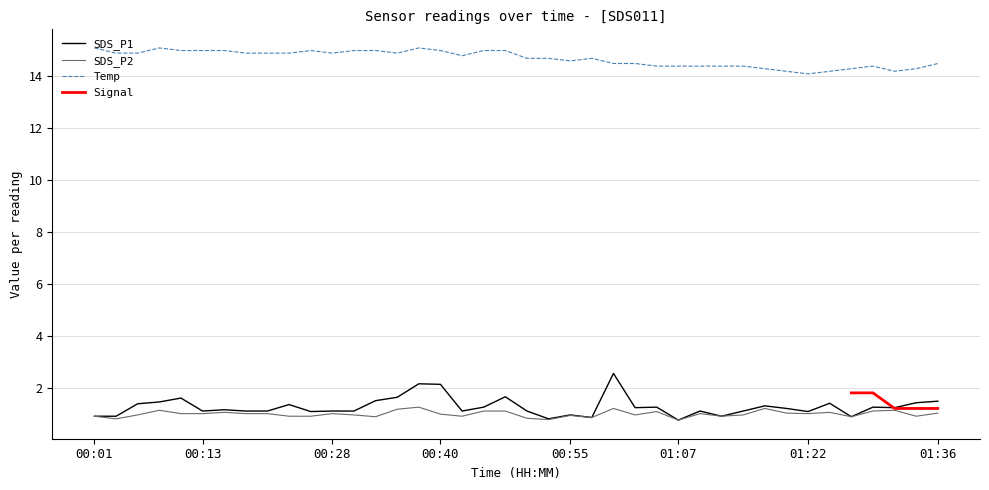

What is the minimum value shown in the chart?

0.8